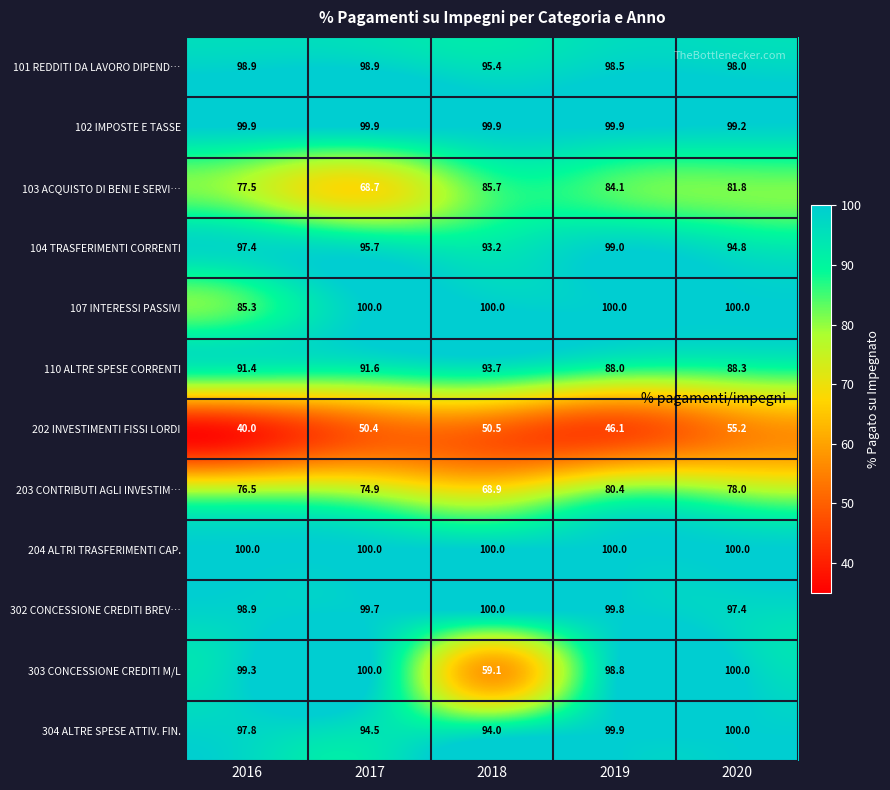

What is the difference between the highest and lowest values at 2020?

44.8